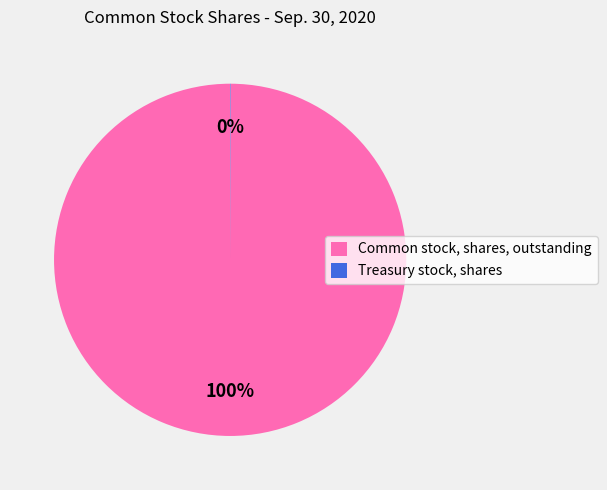

To the nearest percent, what percentage of the pie is Common stock, shares, outstanding?

100%